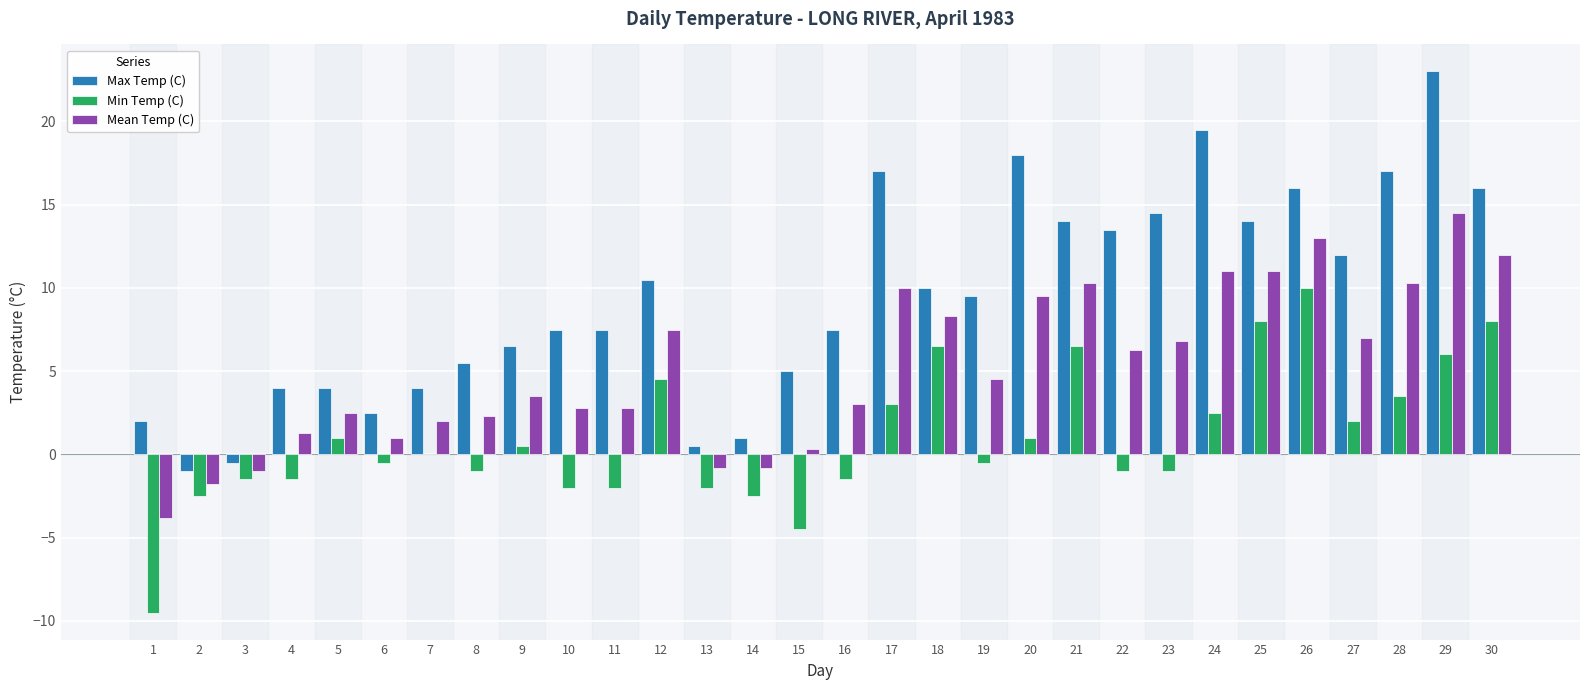

At which category is the sum across all series the highest?

29